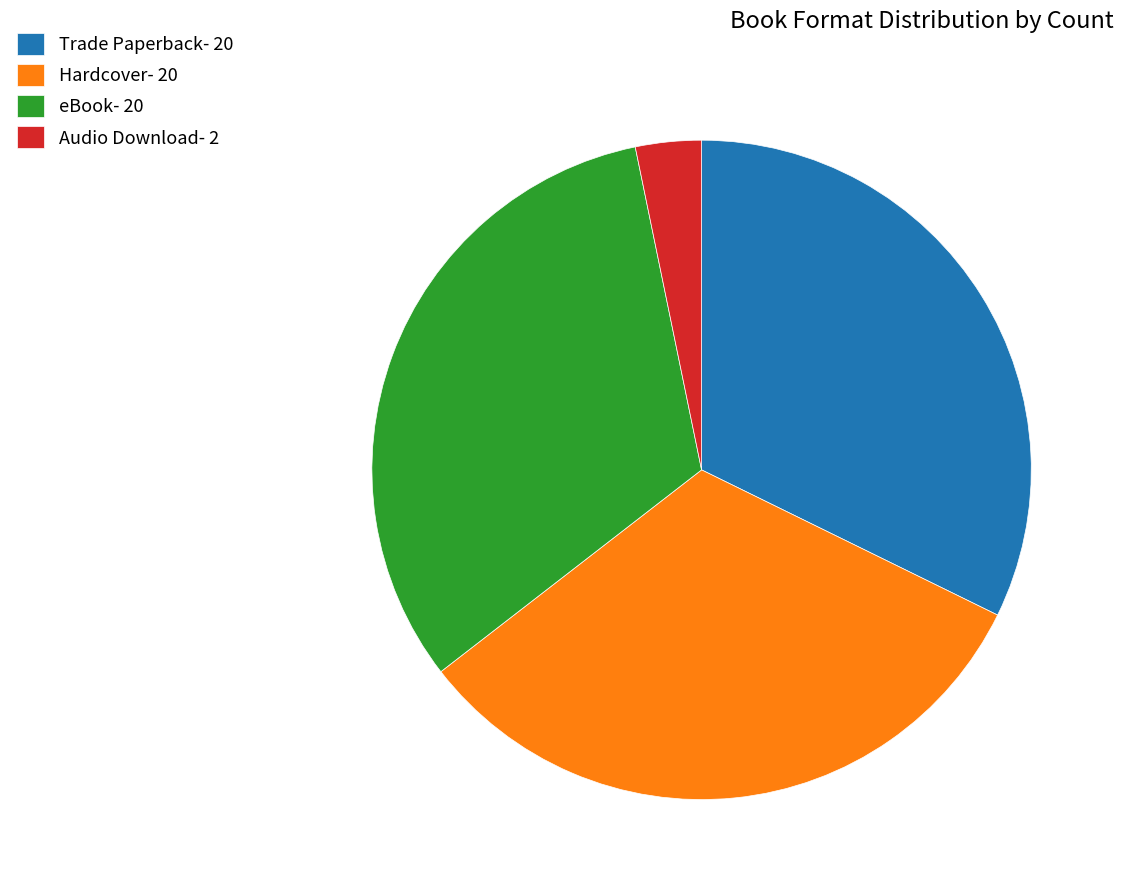

The Hardcover slice represents 32% of the pie. True or false?

True